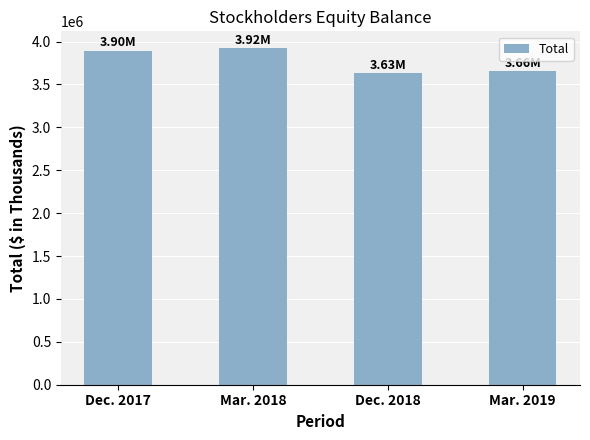

True or false: the data shows 3896092 at Dec. 2017.

True